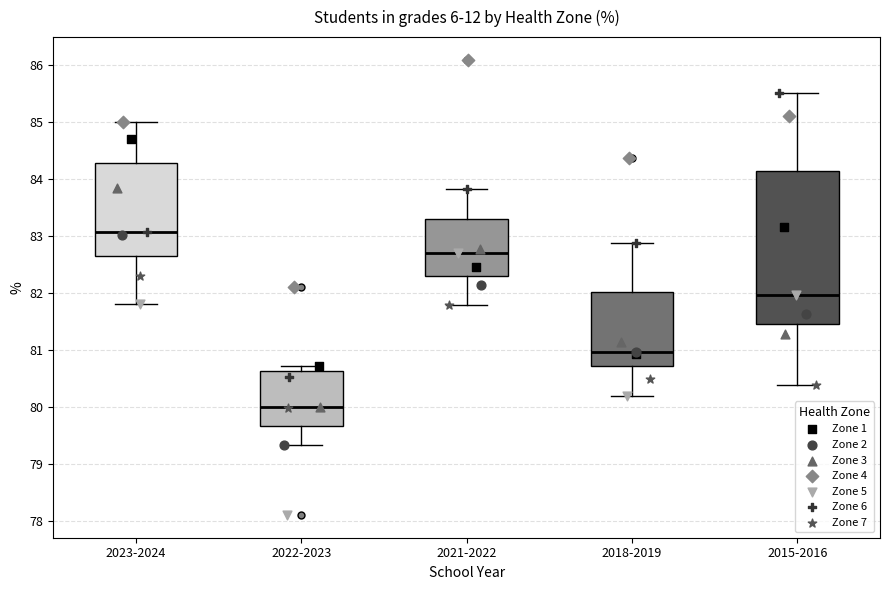

Which box is the tallest, from its lower edge to its upper edge?

2015-2016